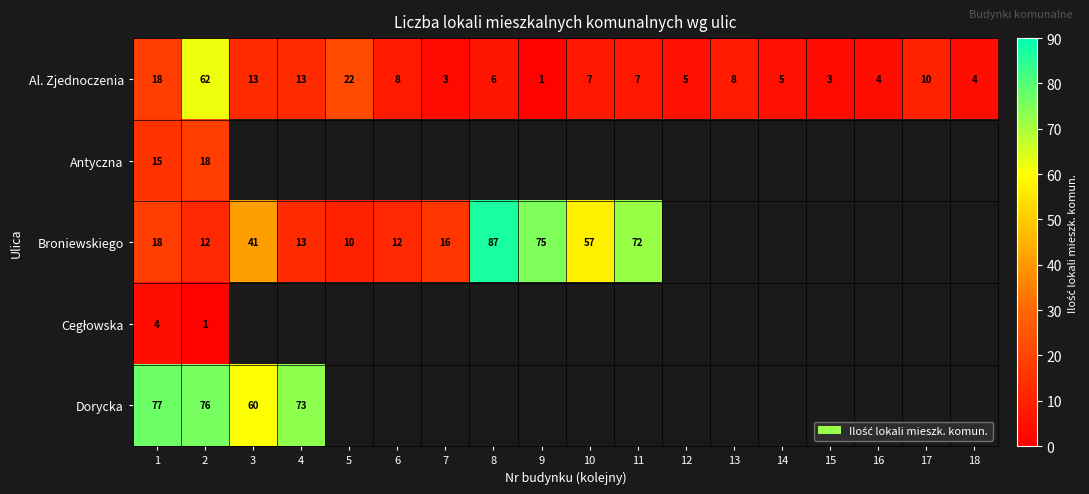

Which category has the lowest value in the Al. Zjednoczenia series?

9